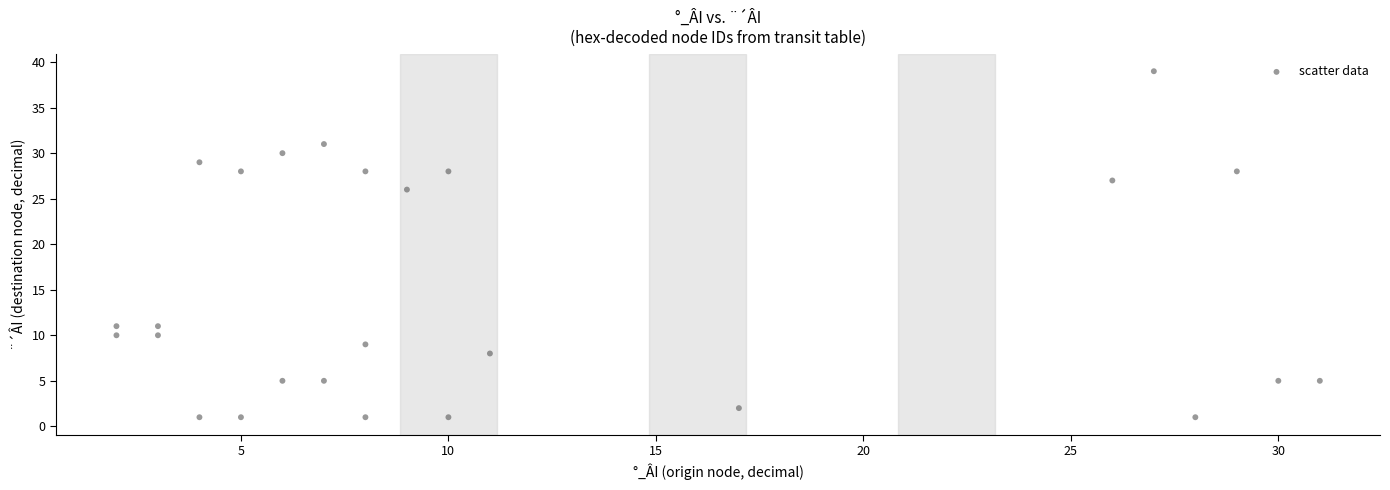

What Y value in the scatter plot is closest to 20?

26